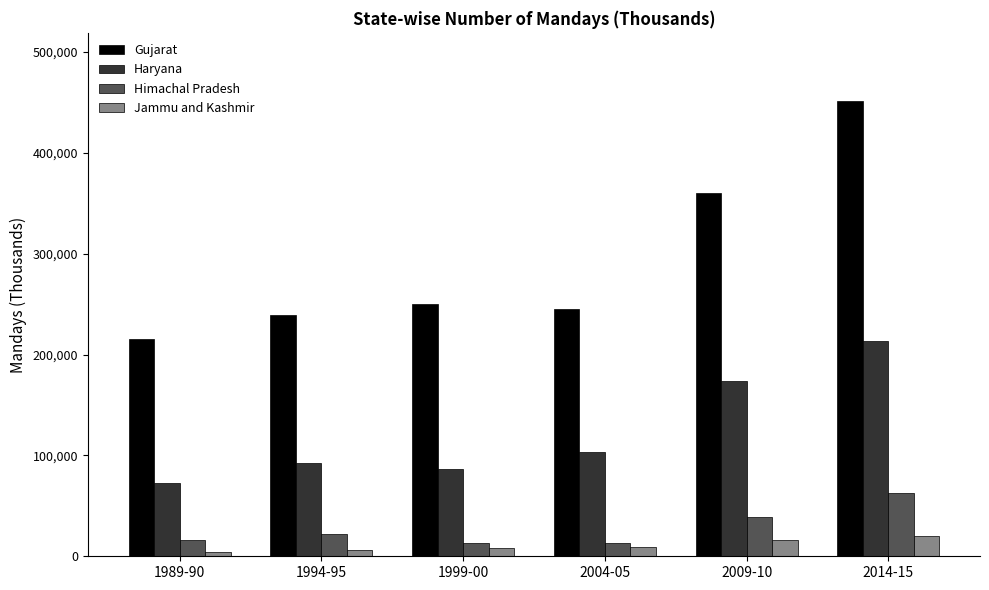

What is the sum of all Haryana values?

742263